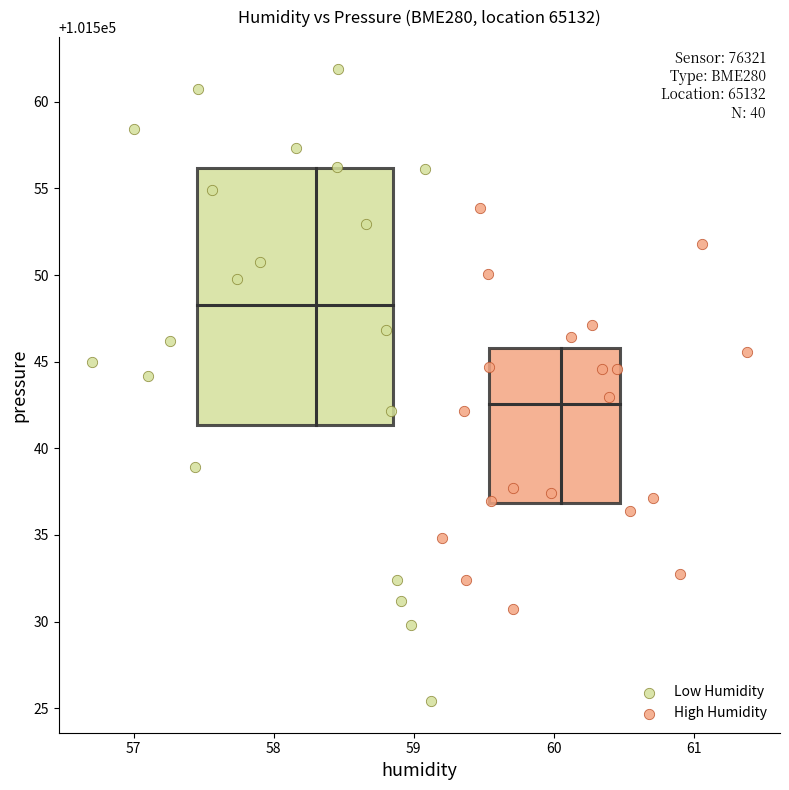

Which series contains the lowest Y value?

Low Humidity